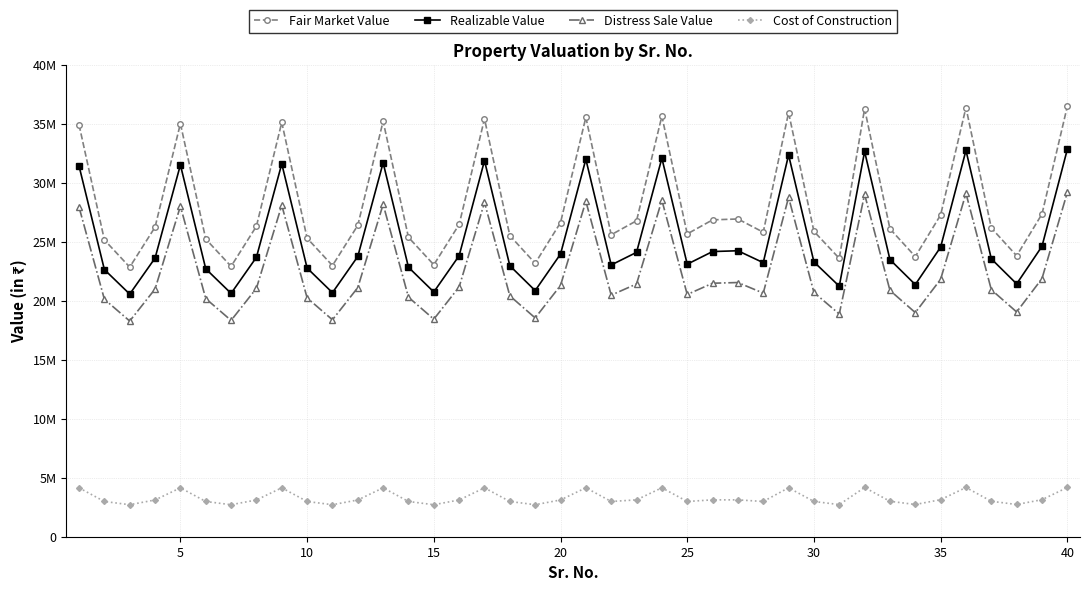

Reading right to left, what are all the values shown in this chart?

Fair Market Value: 36482600	27350760	23813280	26171600	36381400	27274680	23747040	26098800	36280200	23595000	25883000	35950200	25810600	26932680	26856920	25665800	35648520	26781160	25593400	35547960	26620800	23180400	25521000	35419200	26469760	23048880	25376200	35218240	26394240	22983120	25303800	35117760	26318720	22917360	25231400	35017280	26243200	22851600	25159000	34916800
Realizable Value: 32834340	24615684	21431952	23554440	32743260	24547212	21372336	23488920	32652180	21235500	23294700	32355180	23229540	24239412	24171228	23099220	32083668	24103044	23034060	31993164	23958720	20862360	22968900	31877280	23822784	20743992	22838580	31696416	23754816	20684808	22773420	31605984	23686848	20625624	22708260	31515552	23618880	20566440	22643100	31425120
Distress Sale Value: 29186080	21880608	19050624	20937280	29105120	21819744	18997632	20879040	29024160	18876000	20706400	28760160	20648480	21546144	21485536	20532640	28518816	21424928	20474720	28438368	21296640	18544320	20416800	28335360	21175808	18439104	20300960	28174592	21115392	18386496	20243040	28094208	21054976	18333888	20185120	28013824	20994560	18281280	20127200	27933440
Cost of Construction: 4174500	3138300	2732400	3003000	4174500	3138300	2732400	3003000	4174500	2722500	2986500	4148100	2986500	3125100	3125100	2986500	4148100	3125100	2986500	4148100	3115200	2712600	2986500	4144800	3115200	2712600	2986500	4144800	3115200	2712600	2986500	4144800	3115200	2712600	2986500	4144800	3115200	2712600	2986500	4144800